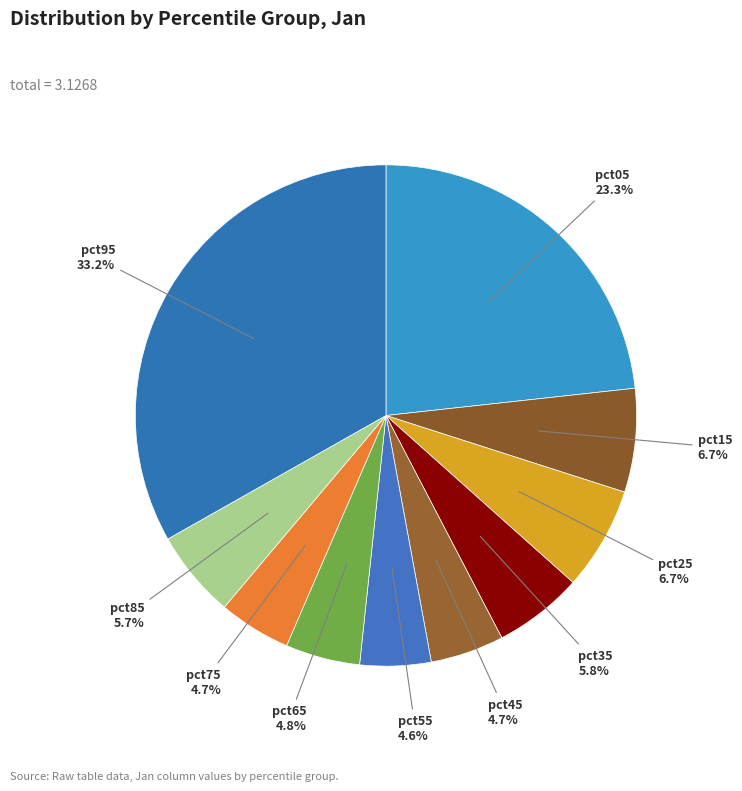

How many segments does this pie chart have?

10